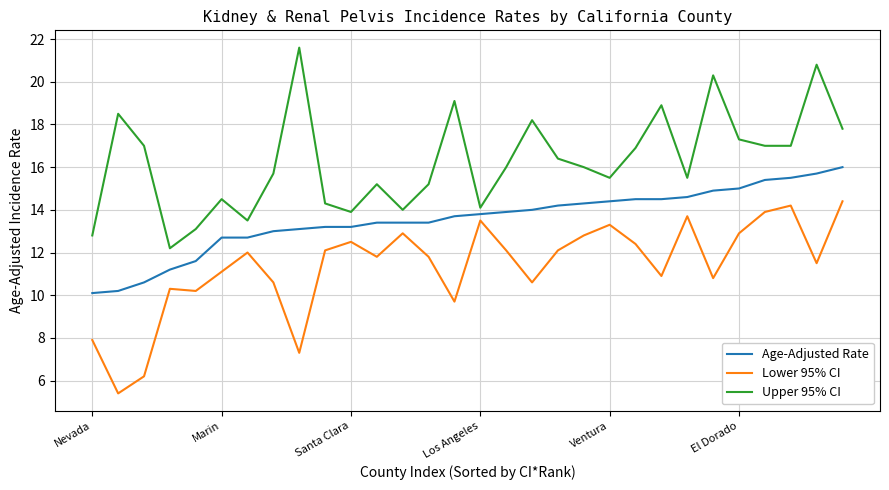

True or false: Lower 95% CI and Age-Adjusted Rate intersect in this chart.

False